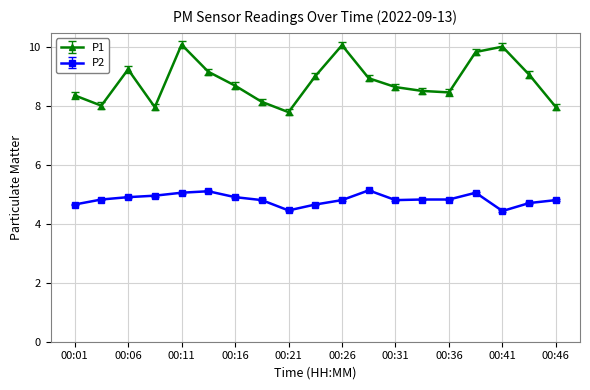

Rank the series by their maximum value, from lowest to highest.

P2, P1